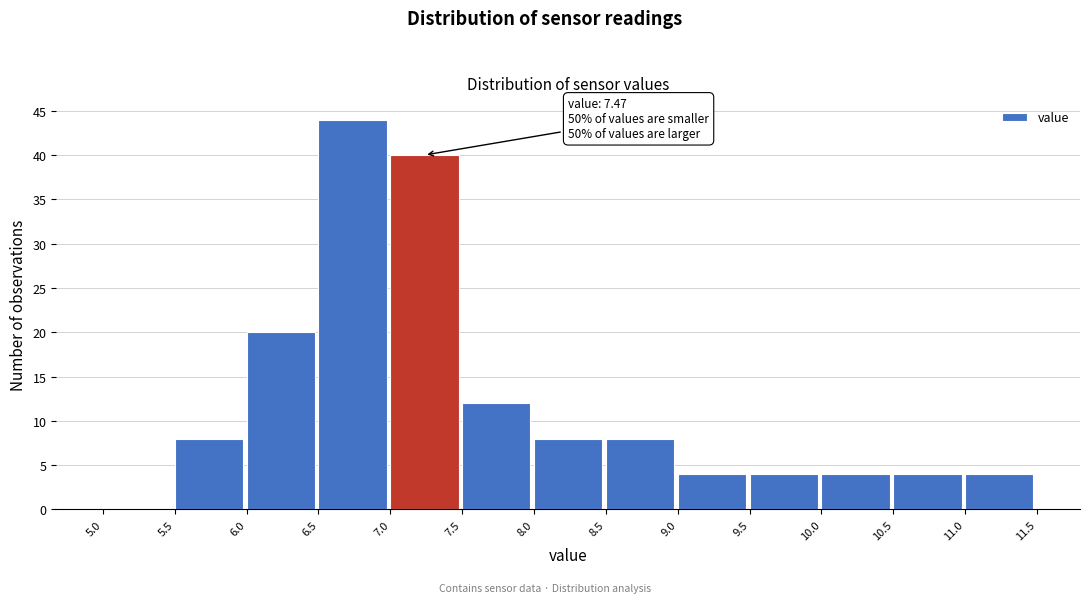

Which range on the x-axis has the tallest bar?

6.5 to 7.0